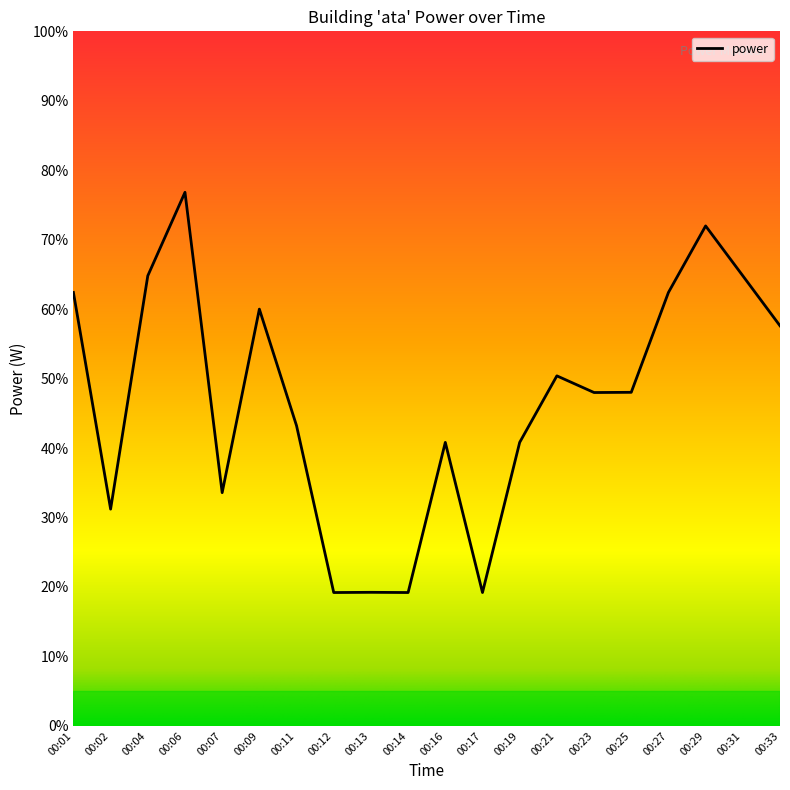

Which label corresponds to the largest value in the chart?

00:06